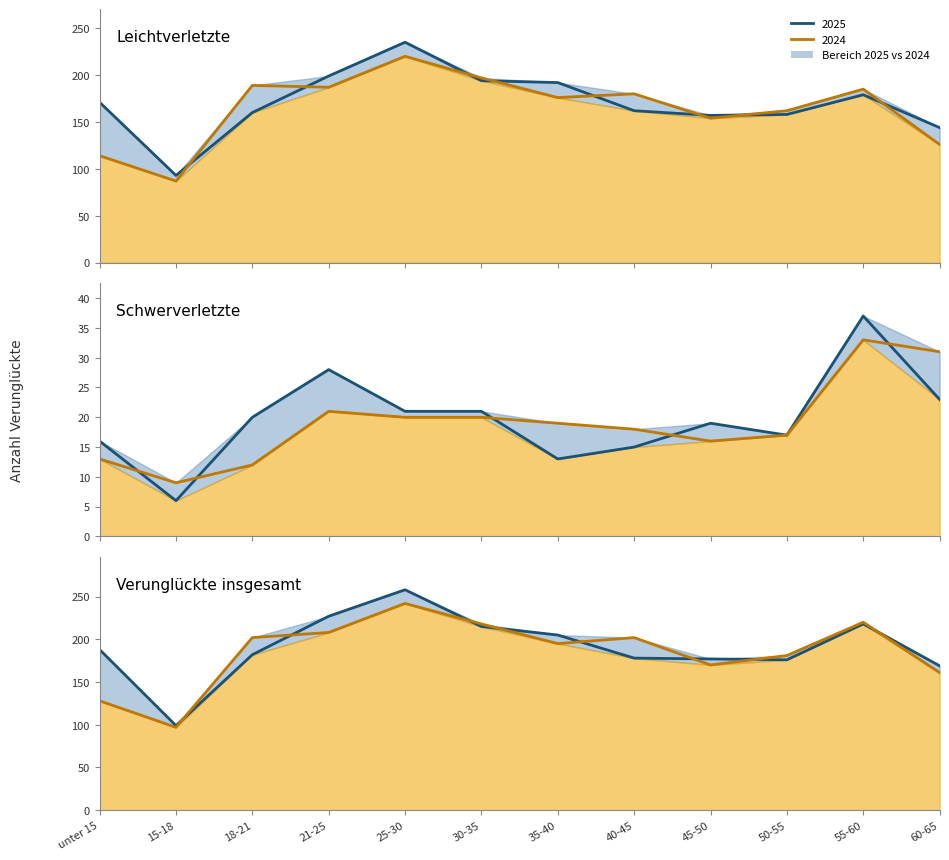

What is the label of the 3rd point from the left?

18-21